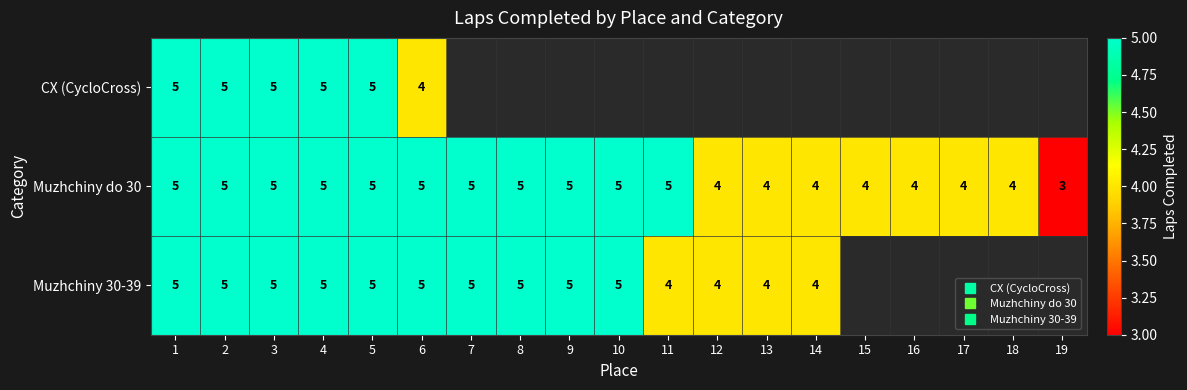

The Muzhchiny do 30 series shows 1.7 at 19. True or false?

False